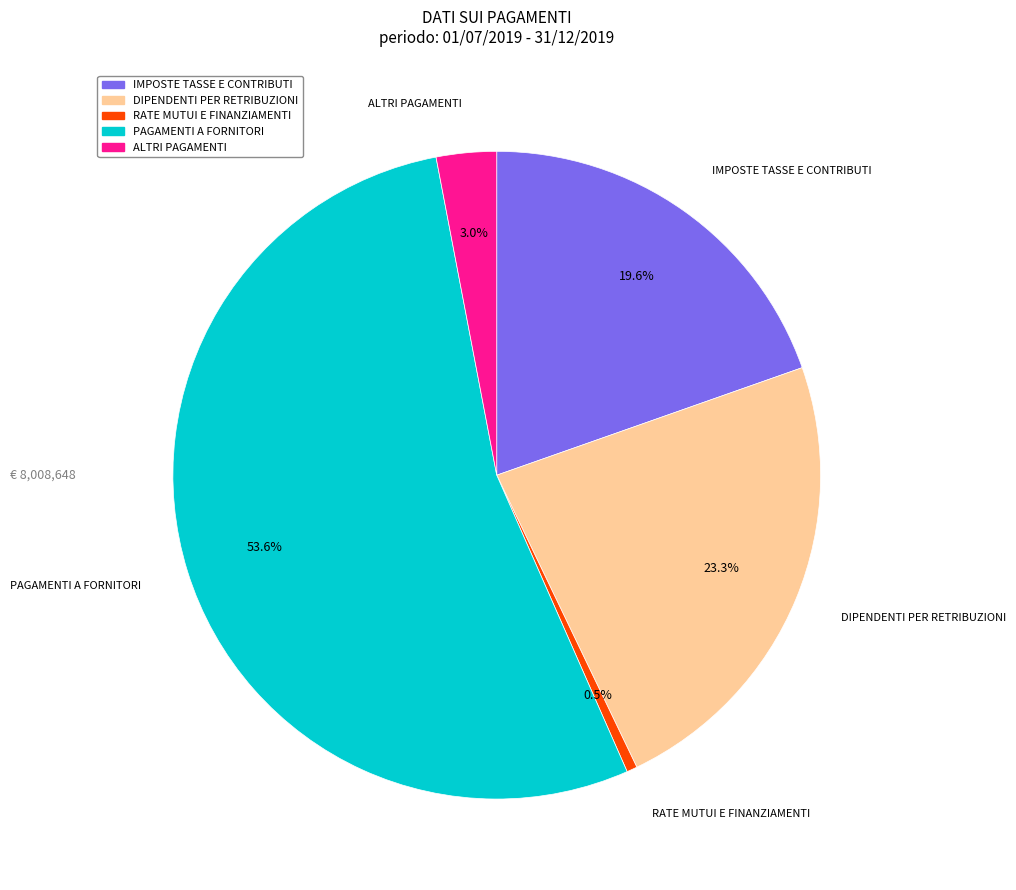

What is the smallest slice in the pie chart?

RATE MUTUI E FINANZIAMENTI